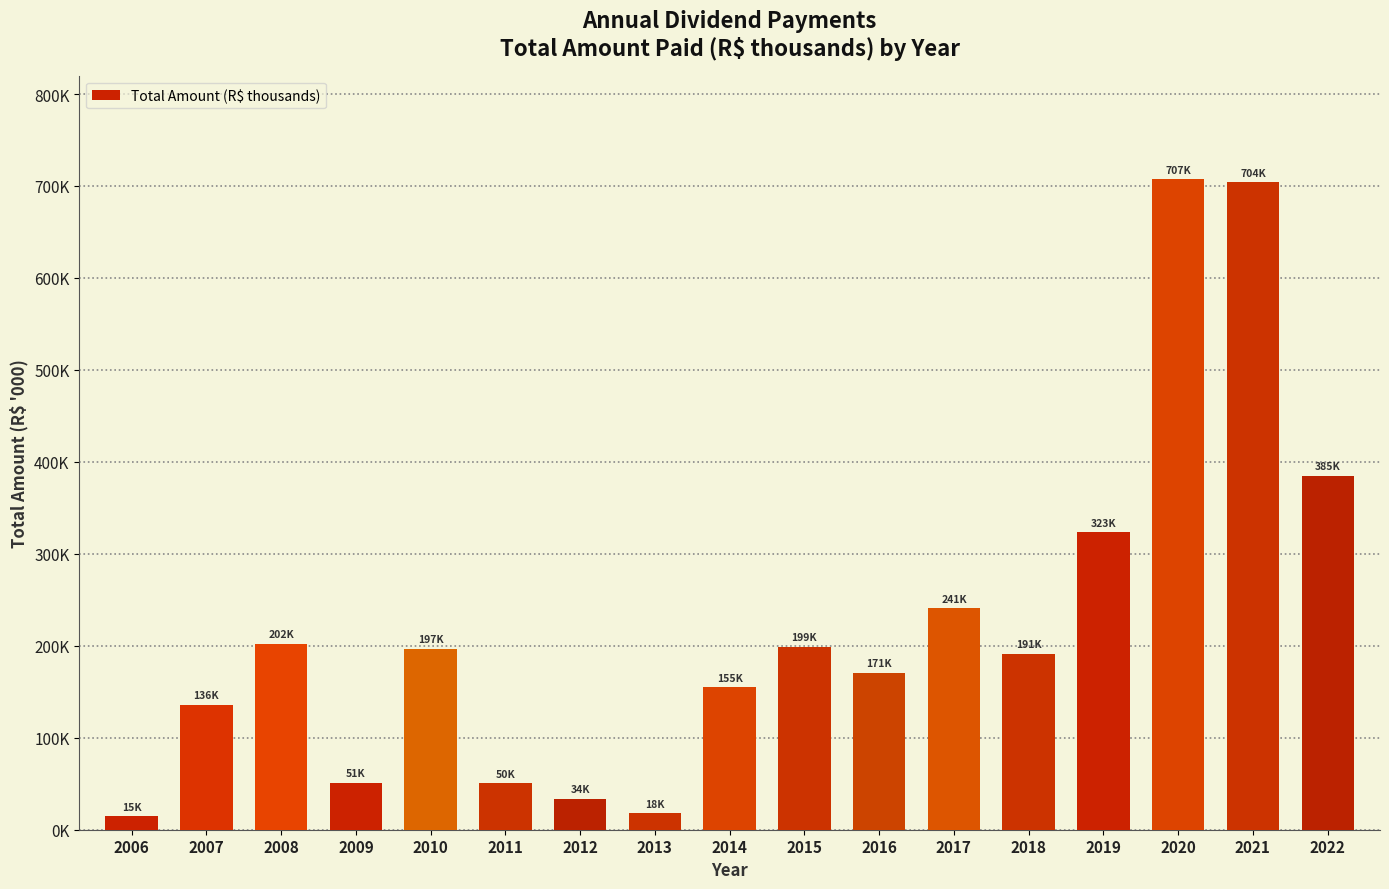

Does the chart contain any negative values?

No